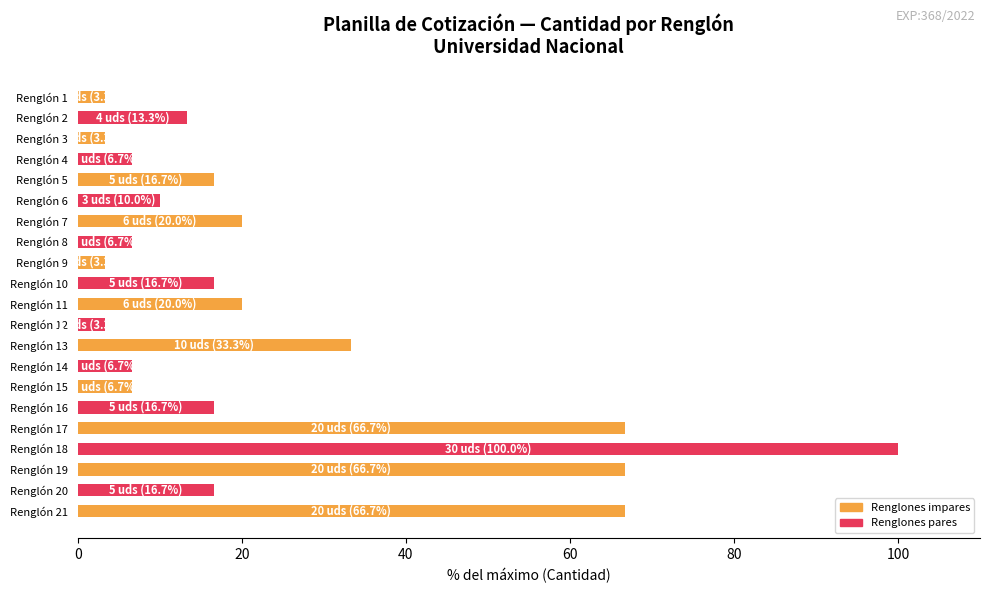

What is the difference between the maximum and minimum values?

96.7